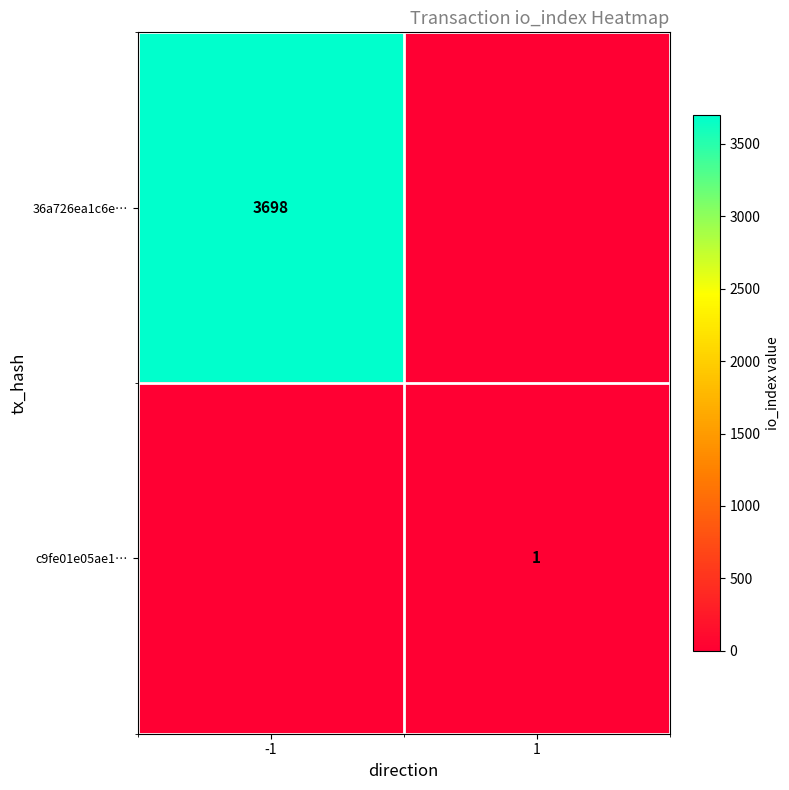

True or false: c9fe01e05ae1… has a value of 1 at 1.

True